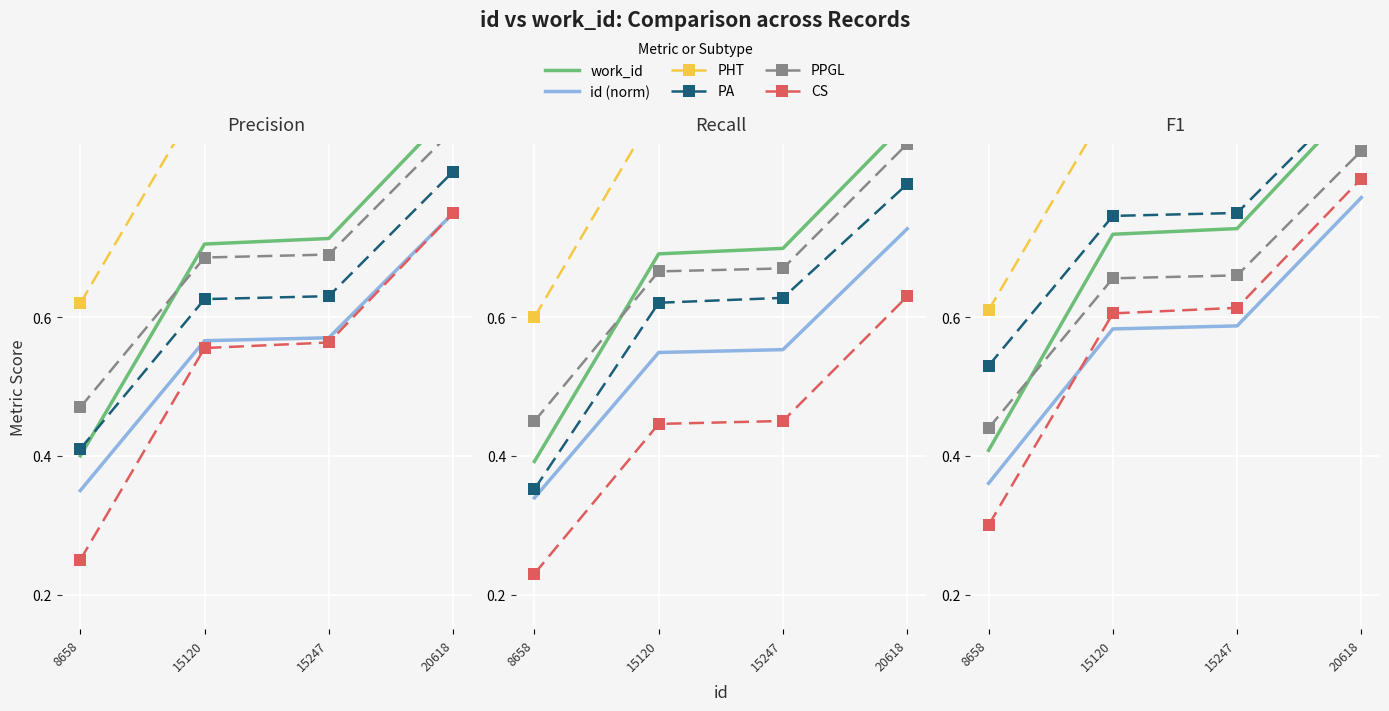

List the labels in order of PA value, largest first.

20618, 15247, 15120, 8658